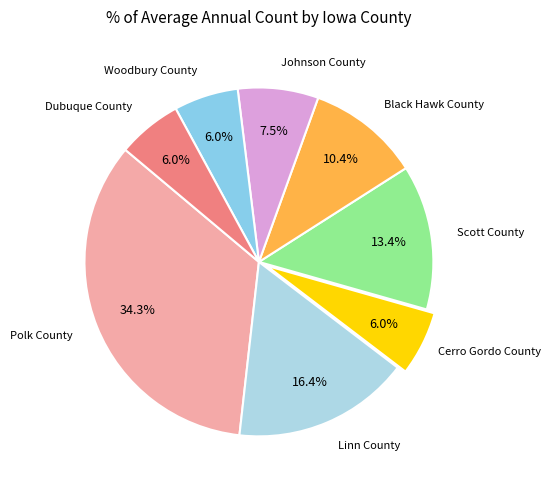

What is the smallest slice in the pie chart?

Cerro Gordo County